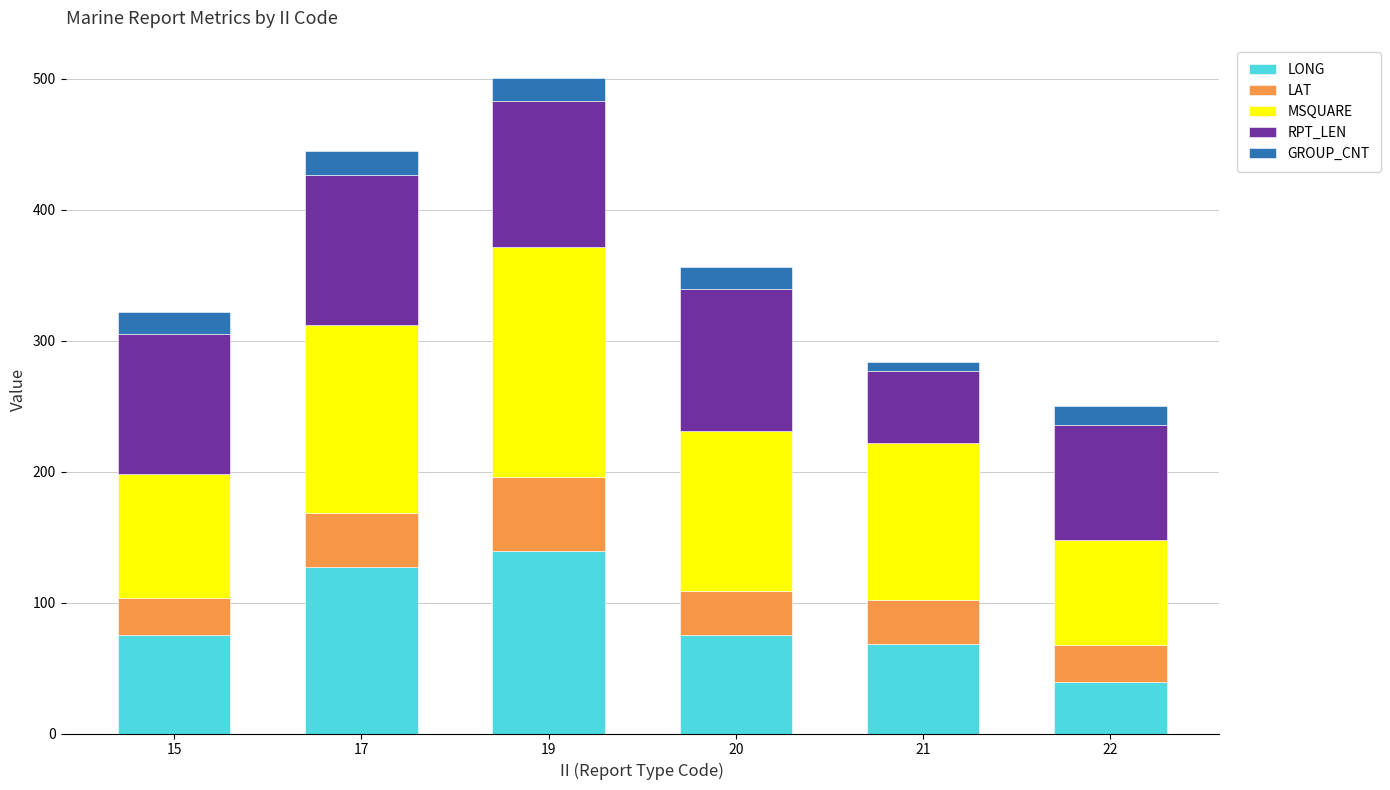

The LONG series shows 102.1 at 20. True or false?

False